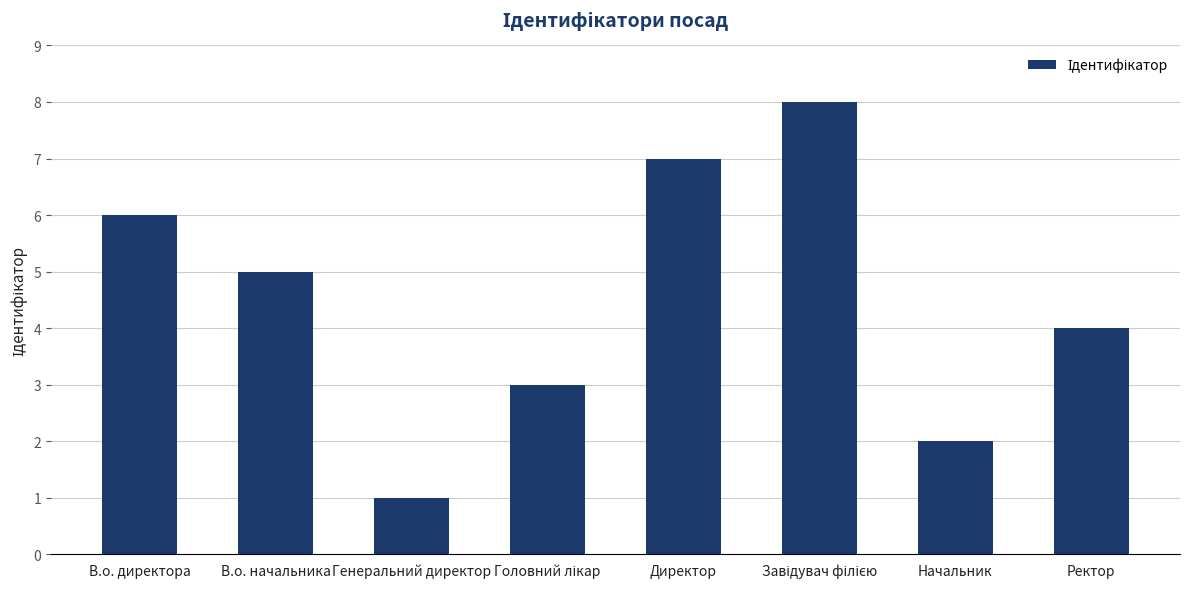

Which label corresponds to the smallest value in the chart?

Генеральний директор